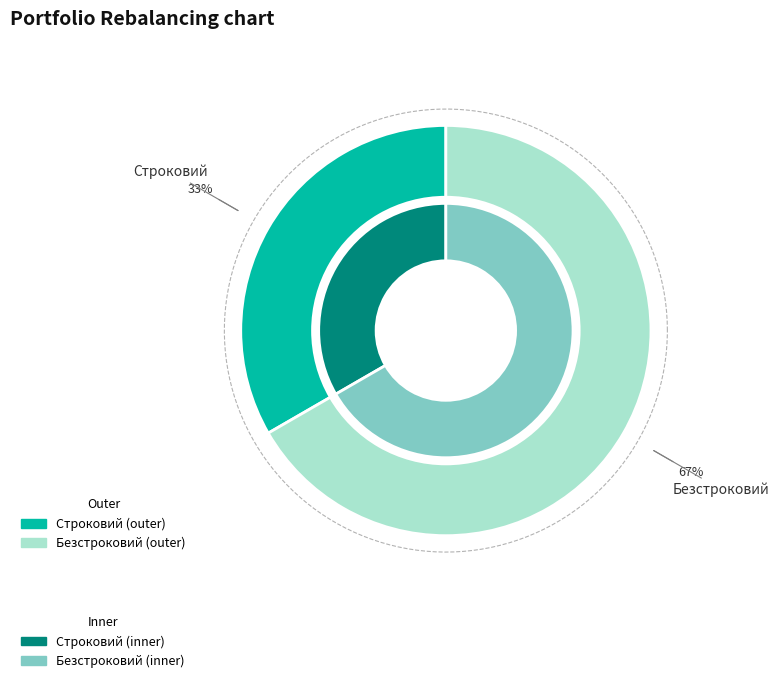

How many segments does this pie chart have?

2